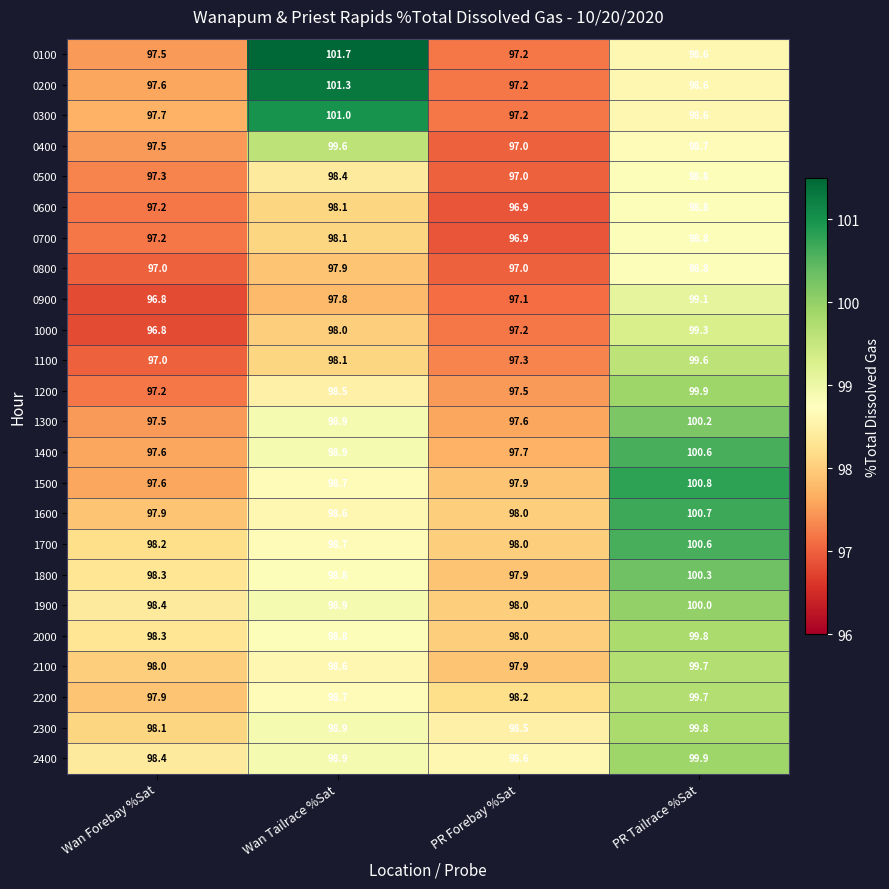

What is the difference between the maximum and second lowest values in the 1100 series?

2.3